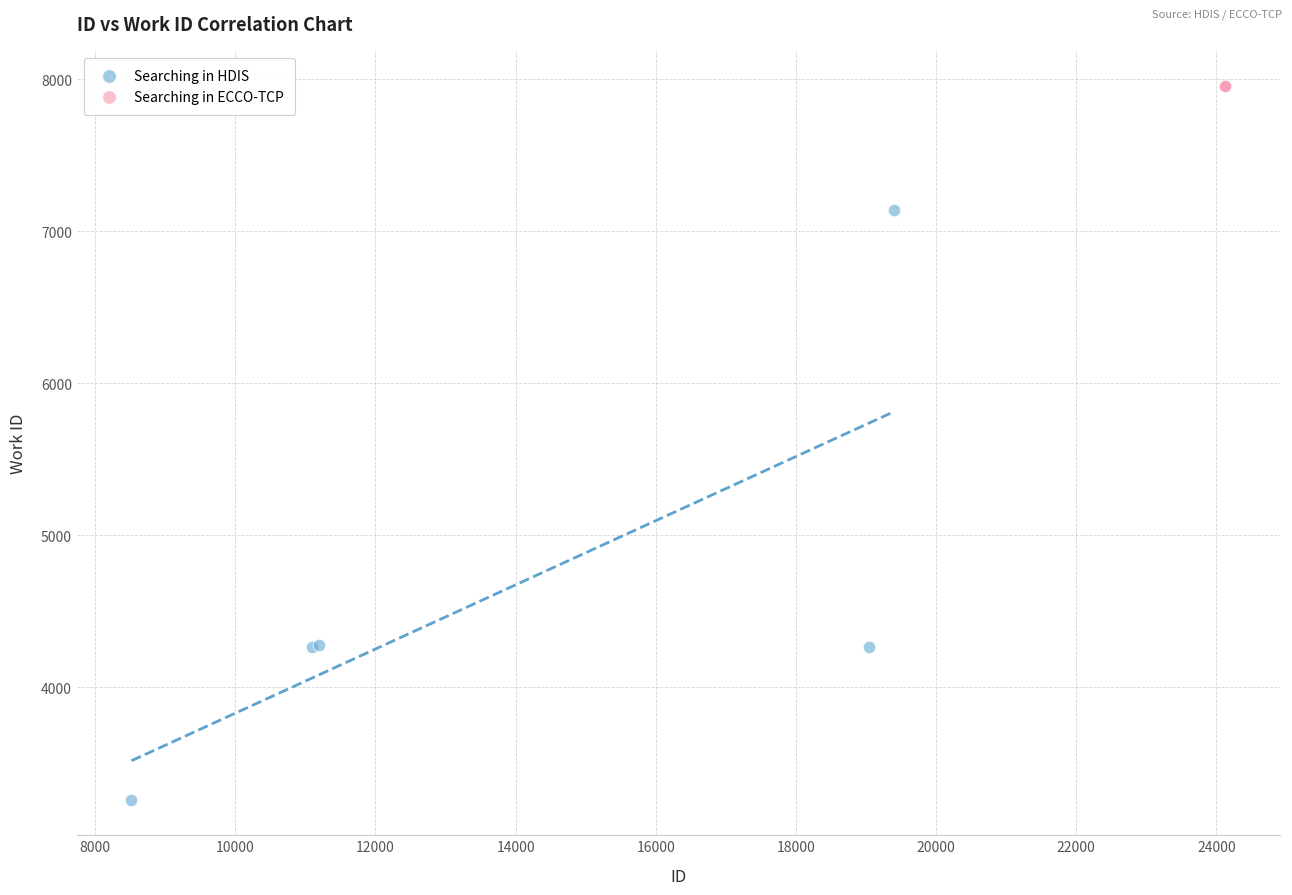

Which series contains the highest Y value?

Searching in ECCO-TCP